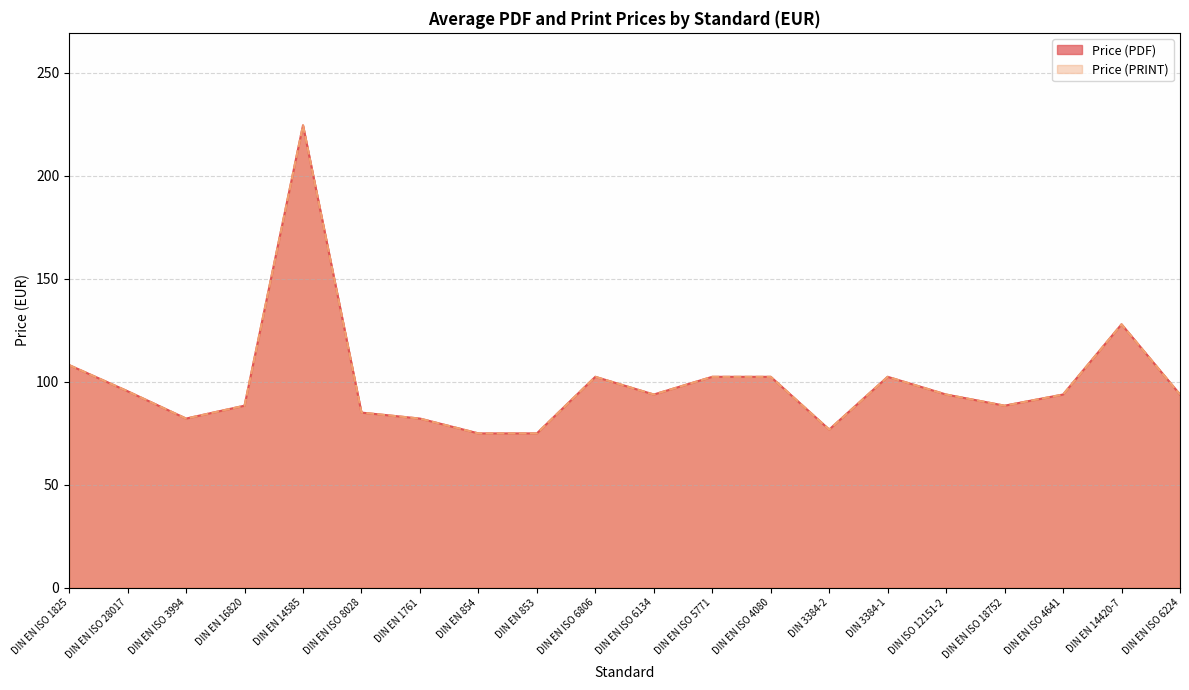

Reading left to right, list all the values displayed in this chart.

Price (PDF): 108.1	95.4	82.2	88.4	224.6	85.0	82.2	75.0	75.0	102.4	93.8	102.4	102.4	76.8	102.4	93.8	88.4	93.8	127.9	93.8
Price (PRINT): 108.1	95.4	82.2	88.4	224.6	85.0	82.2	75.0	75.0	102.4	93.8	102.4	102.4	76.8	102.4	93.8	88.4	93.8	127.9	93.8